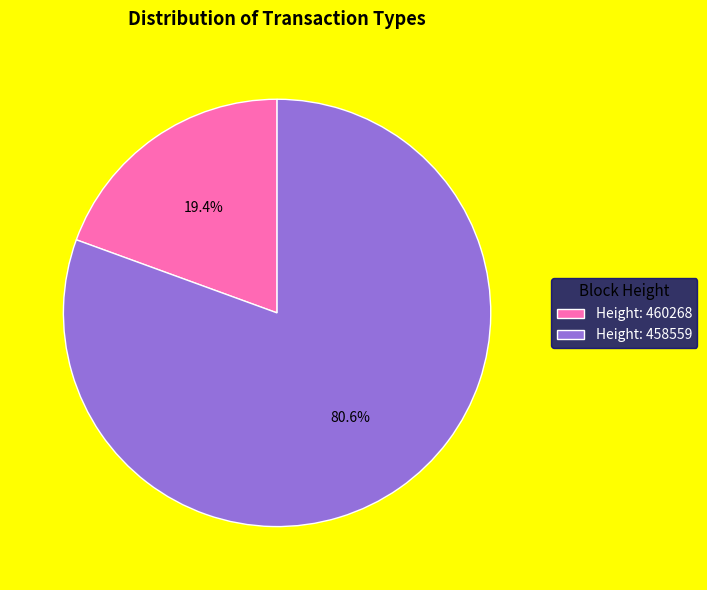

Between Height: 458559 and Height: 460268, which is larger?

Height: 458559